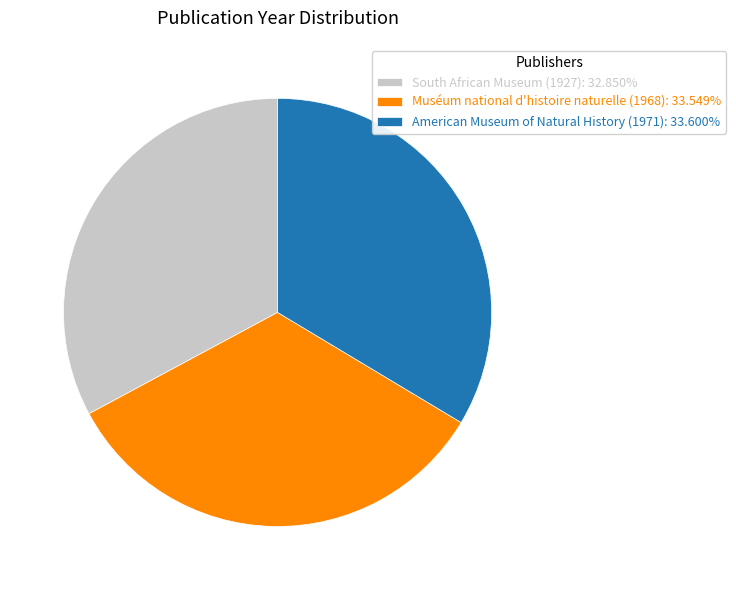

Is the sum of American Museum of Natural History (1971) and Muséum national d'histoire naturelle (1968) greater than half?

Yes